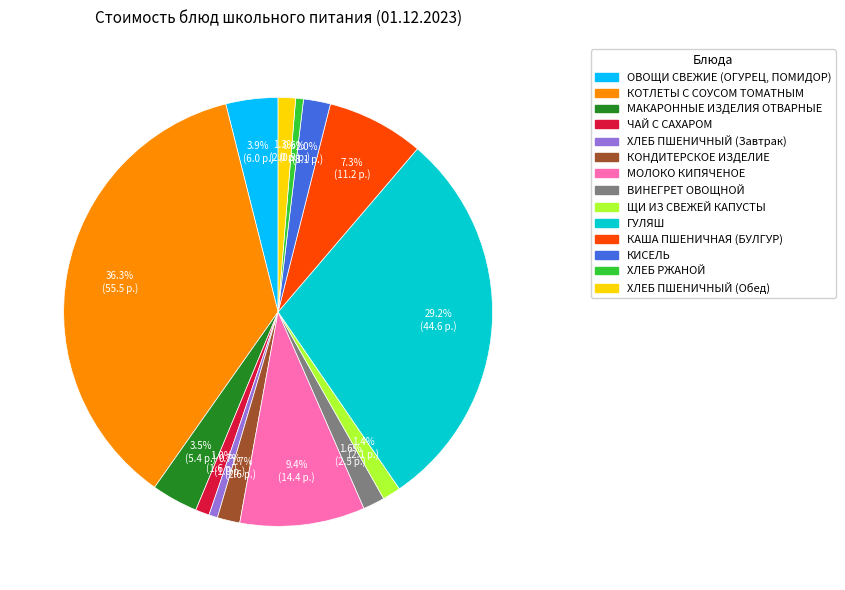

To the nearest percent, what percentage of the pie is ЧАЙ С САХАРОМ?

1%